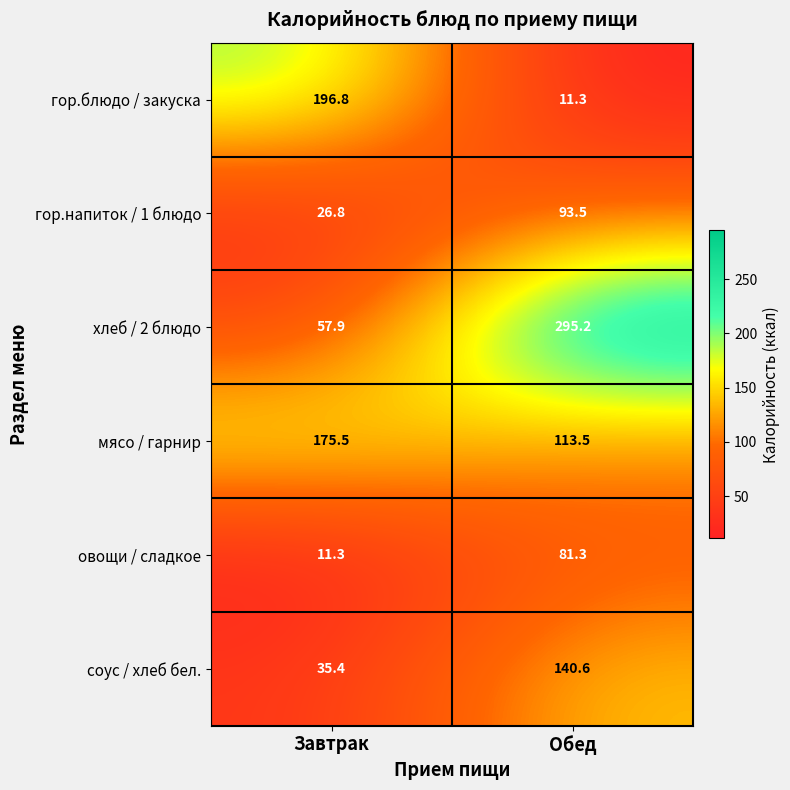

At which category is the sum across all series the highest?

Обед